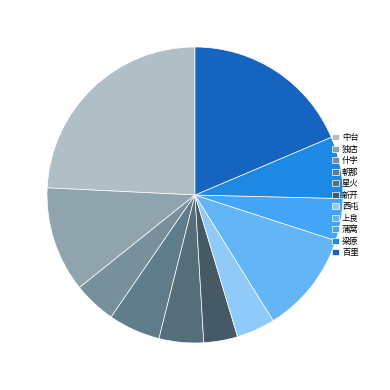

Does any single category account for the majority?

No